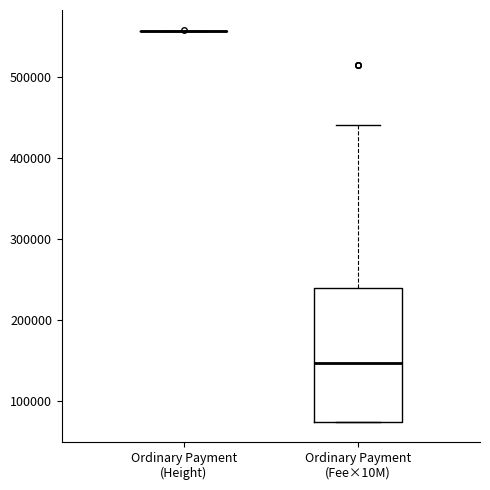

Reading left to right, transcribe this box plot: for each box, give where its median line is, the range the box spans, and where its two whiskers end, as read against the y-axis. The values are not printed on the chart, so give them approximately, as read against the axis.

Ordinary Payment (Height): box collapsed to a line at 560000, whiskers 560000 to 560000
Ordinary Payment (Fee×10M): median 150000, box 70000 to 240000, whiskers 70000 to 440000